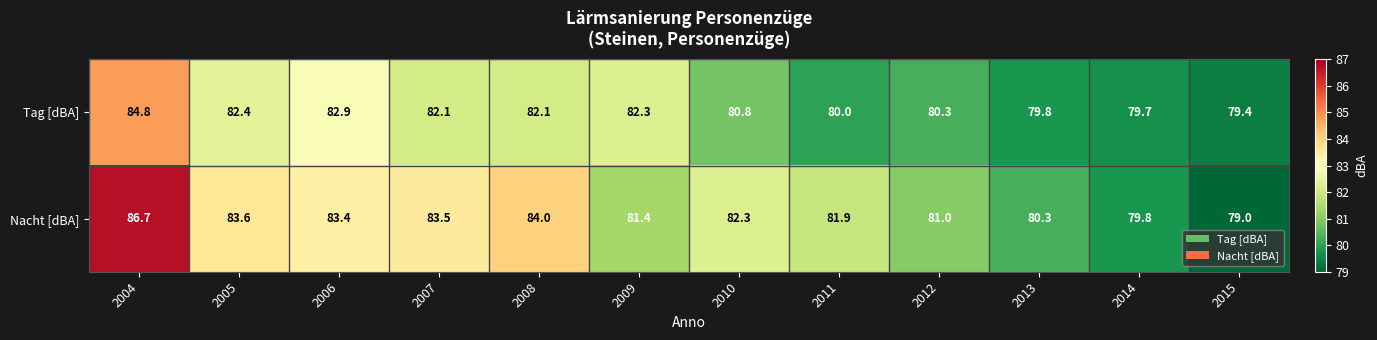

The Nacht [dBA] series shows 84.0 at 2008. True or false?

True